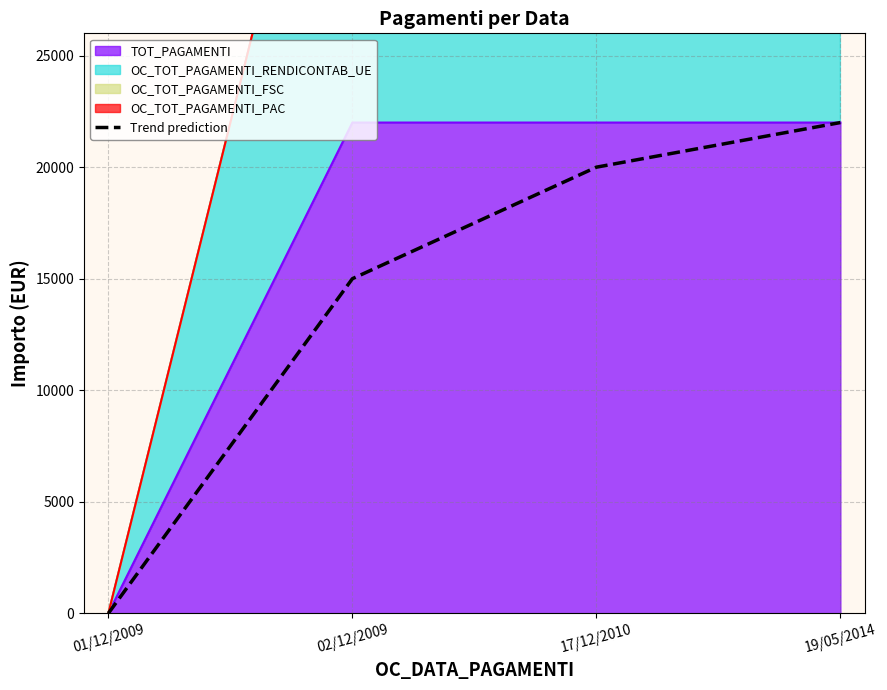

Which label corresponds to the largest value in the chart?

19/05/2014